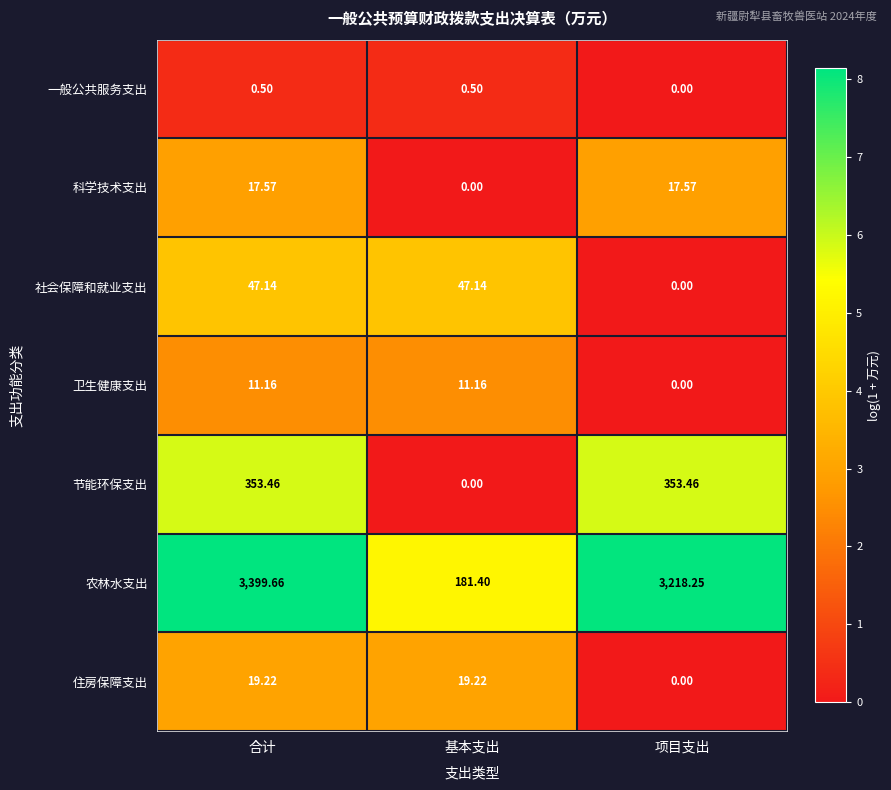

At which label does 科学技术支出 reach its minimum?

基本支出